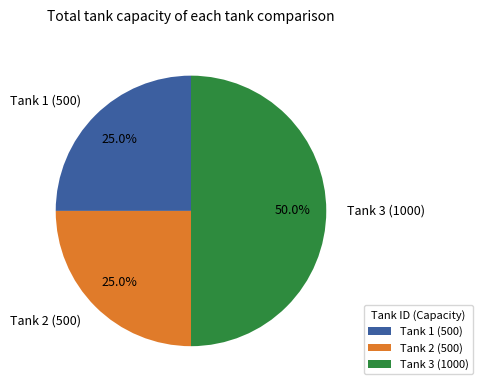

Does Tank 2 (500) account for over 50% of the chart?

No